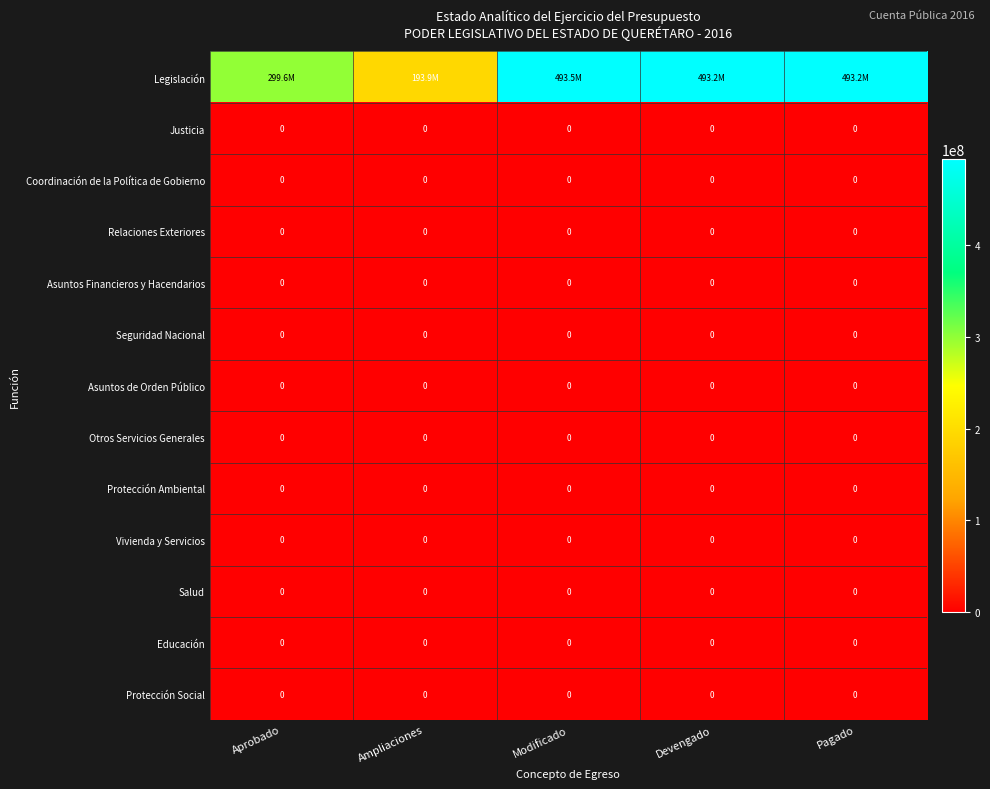

What is the spread (max minus min) of values at Modificado?

493535373.6